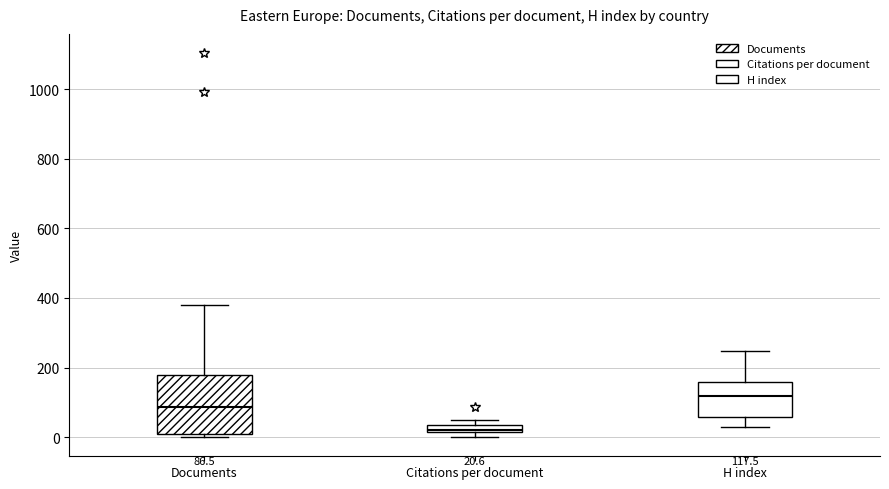

Which box is the tallest, from its lower edge to its upper edge?

Documents